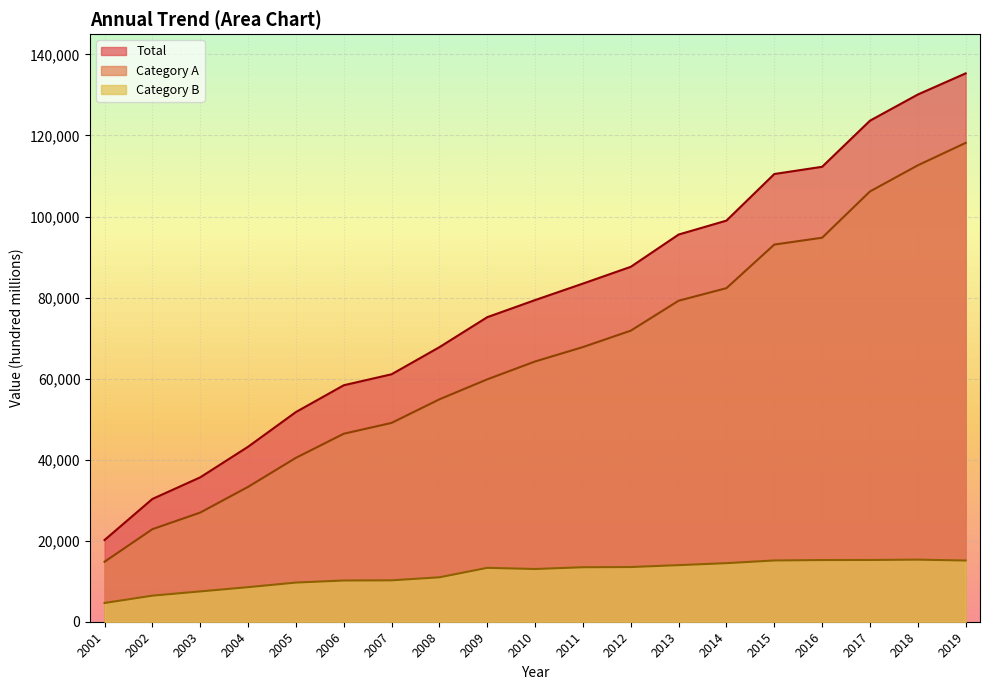

What is the sum of the Category A values at 2012 and 2018?

184465